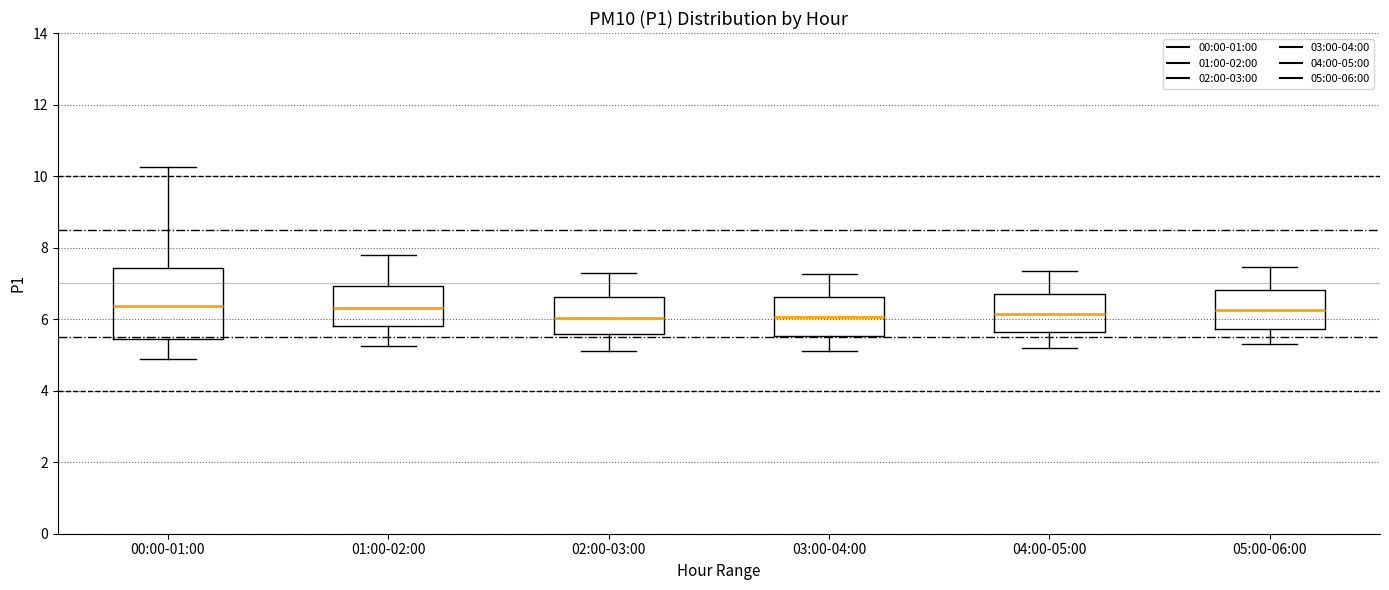

Where is the upper edge of the box for 00:00-01:00 on the y-axis? The values are not printed on the chart, so give them approximately, as read against the axis.

7.4